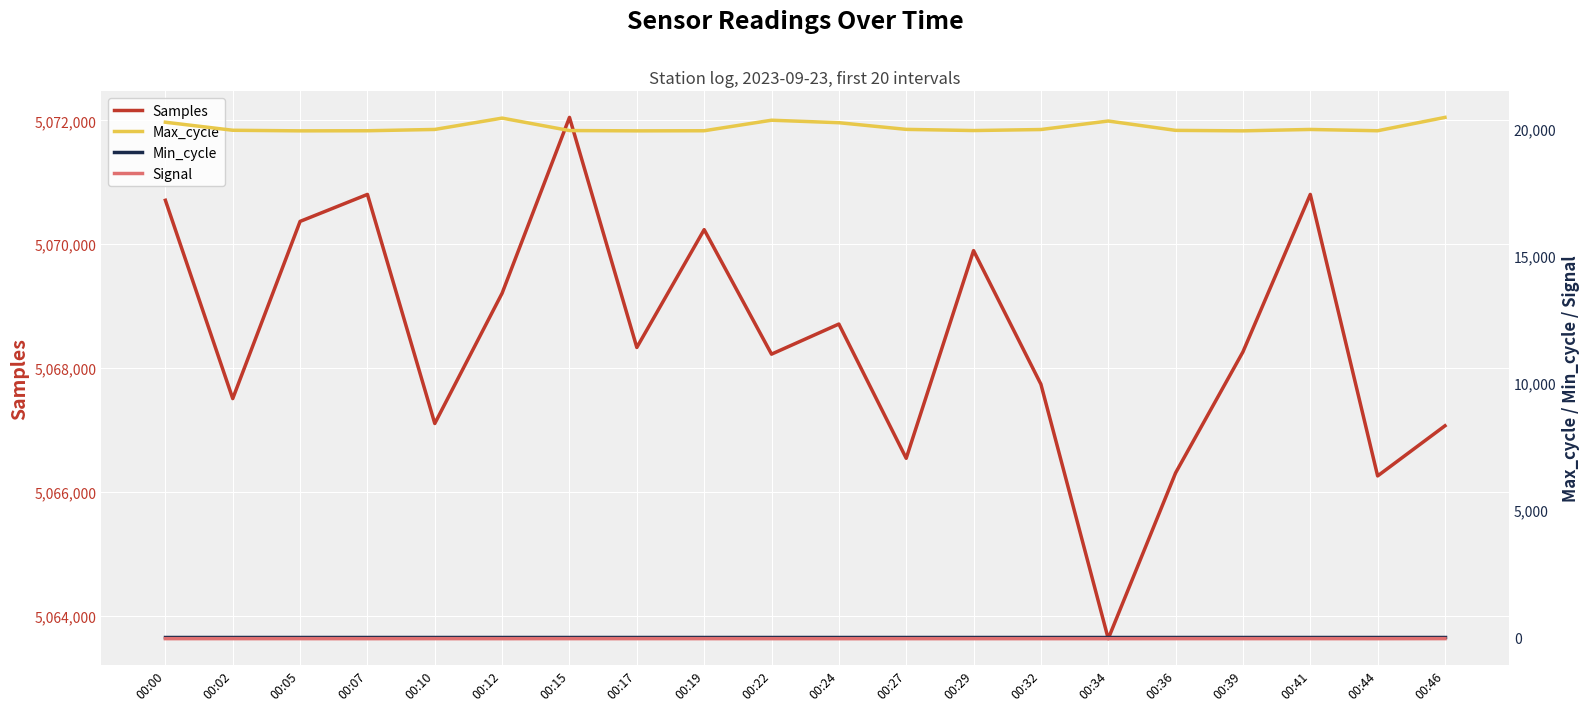

Which series has the widest spread of values?

Samples